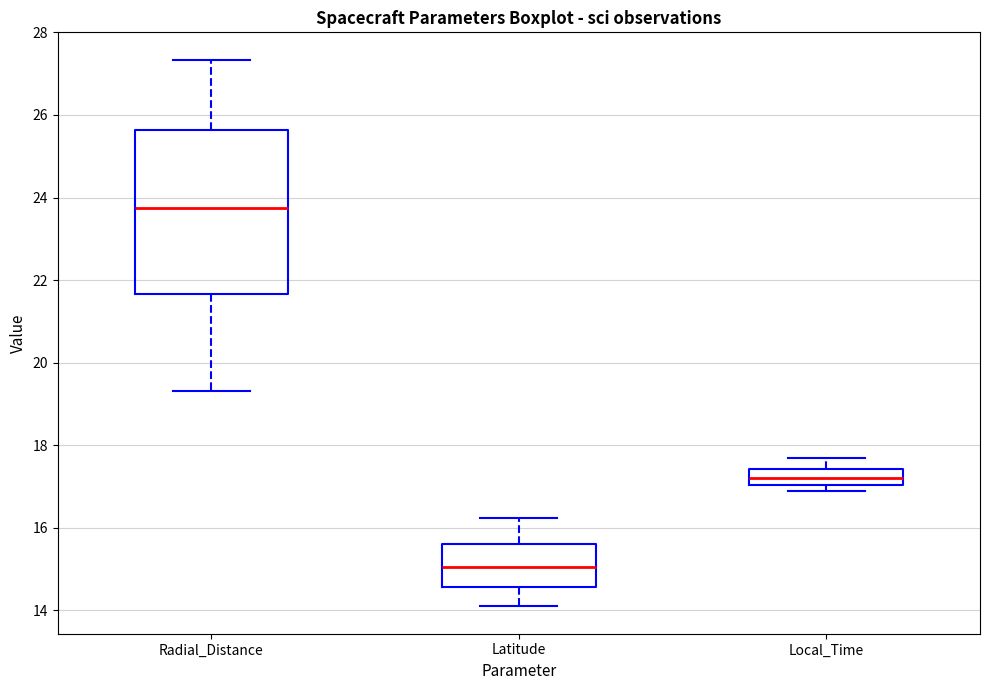

Where is the lower edge of the box for Local_Time on the y-axis? The values are not printed on the chart, so give them approximately, as read against the axis.

17.0